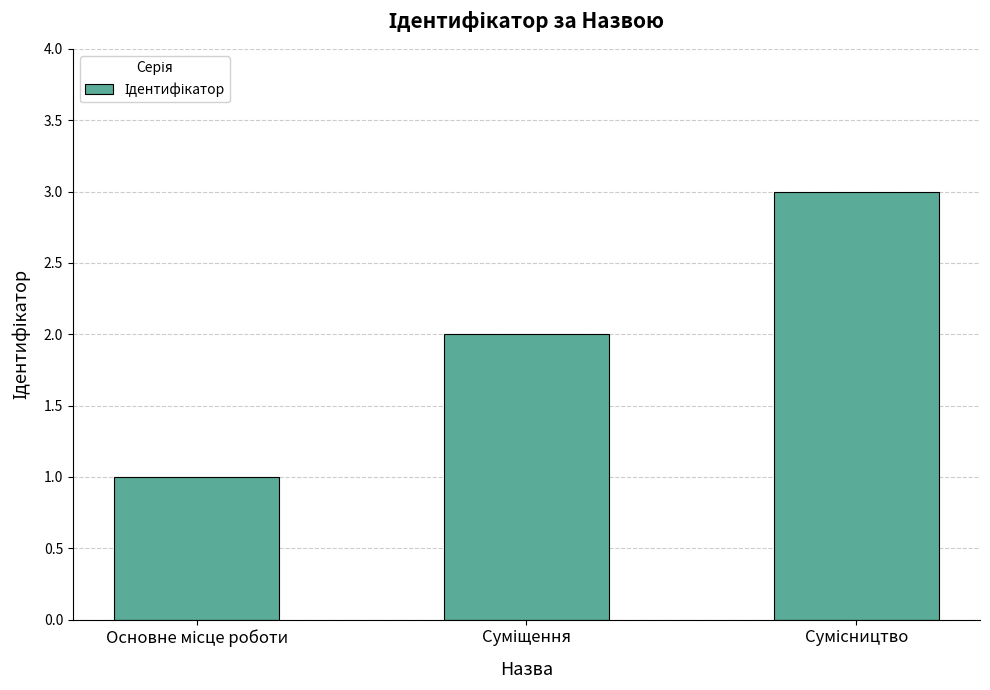

What is the sum of all values?

6